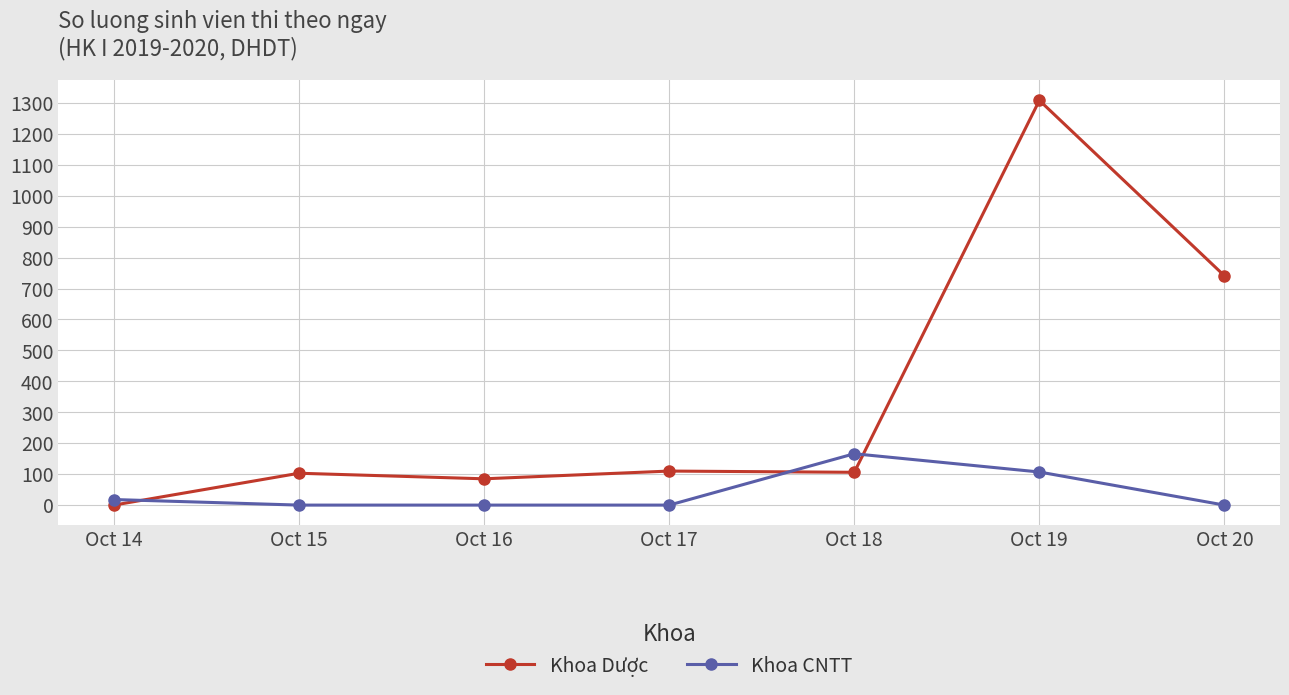

List the series in order of their overall mean, lowest first.

Khoa CNTT, Khoa Dược